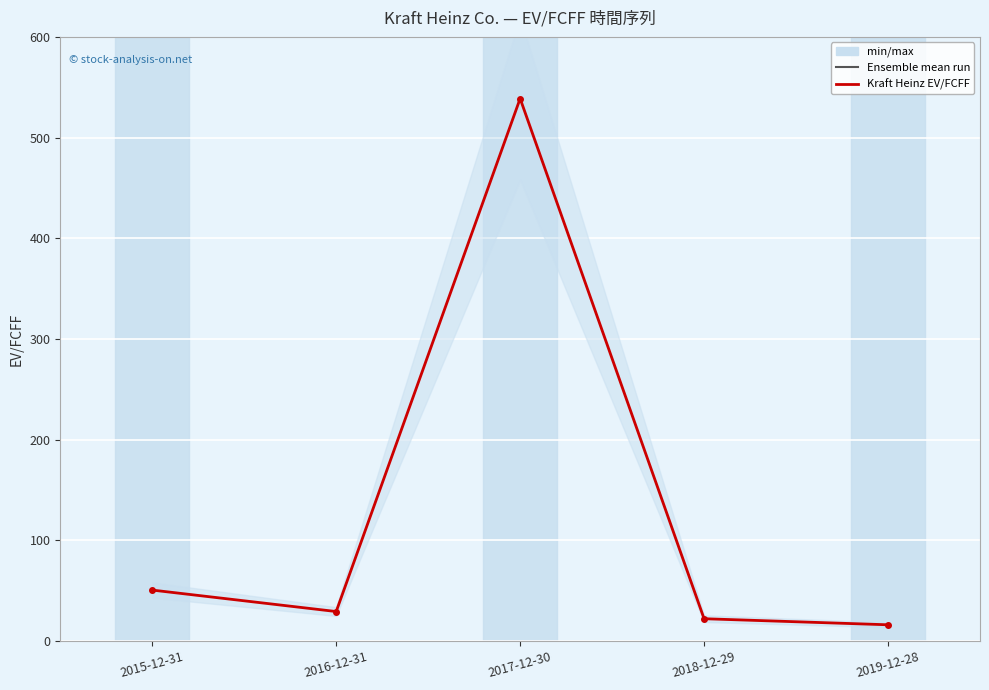

What is the approximate value at 2015-12-31?

50.5